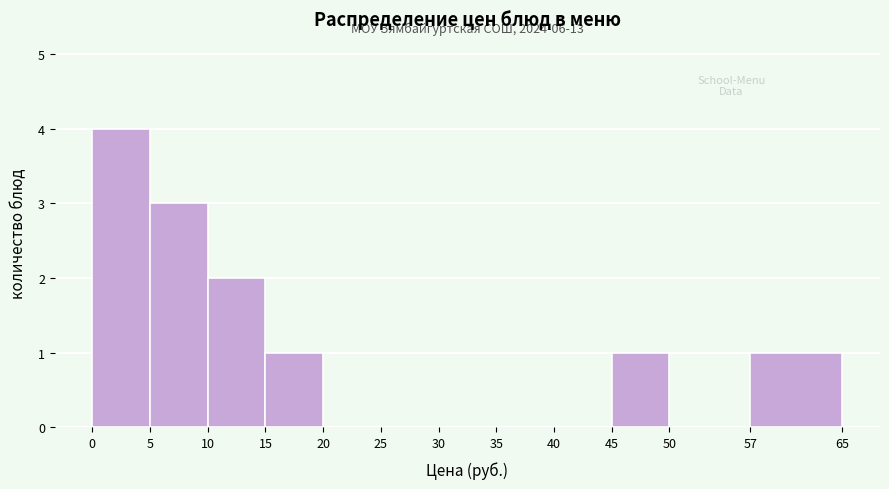

Which range on the x-axis has the tallest bar?

0 to 5